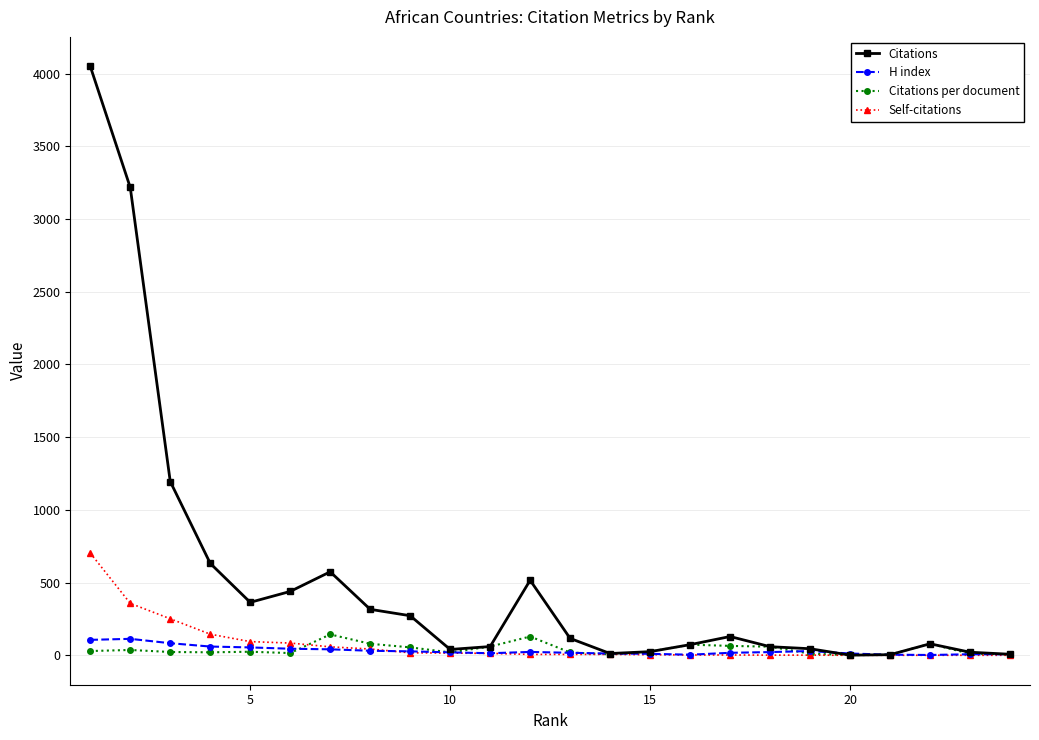

Which series has the largest total across all categories?

Citations